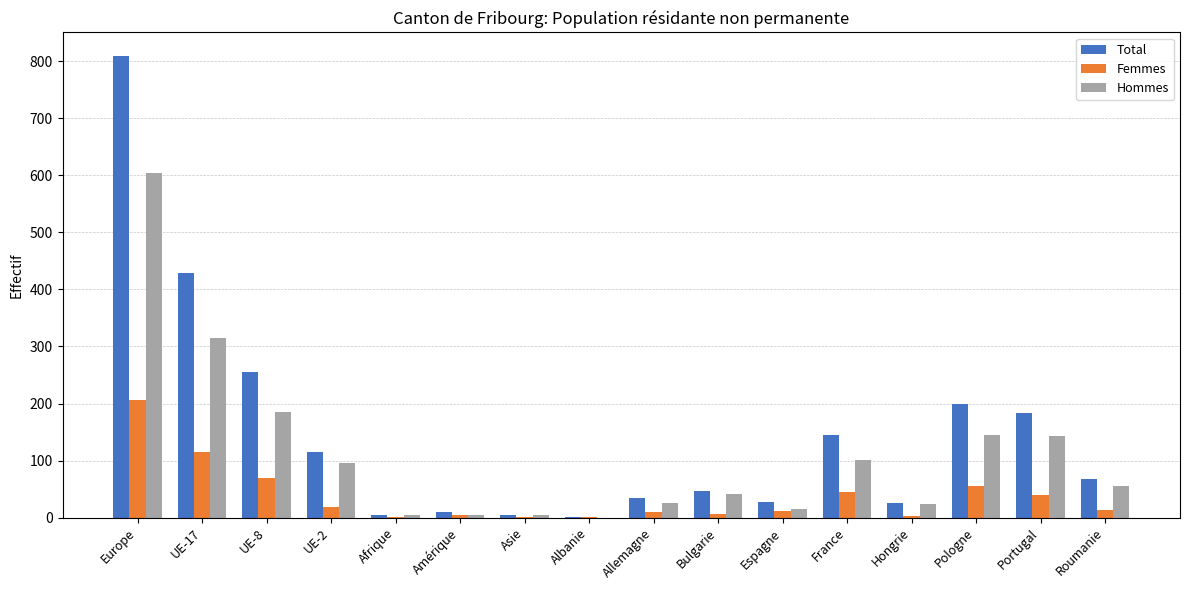

Which series has the largest total across all categories?

Total